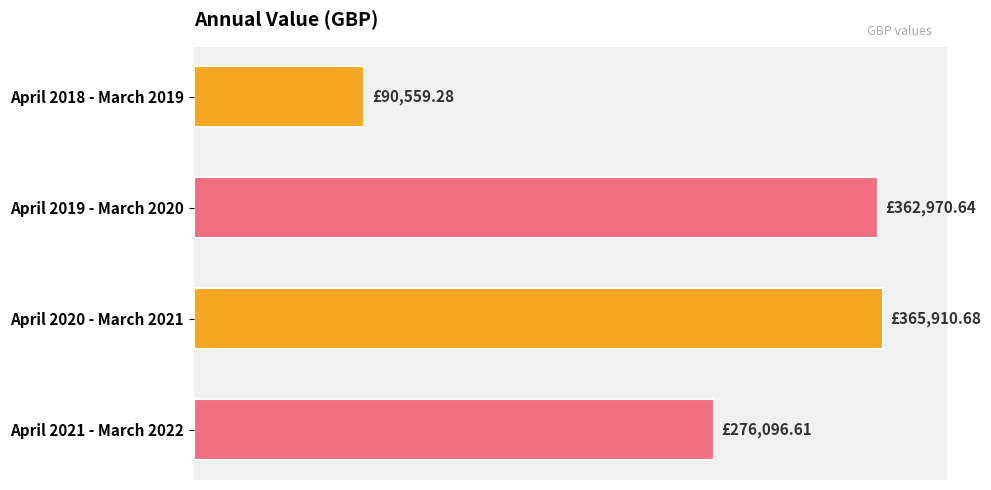

Does the chart contain any negative values?

No